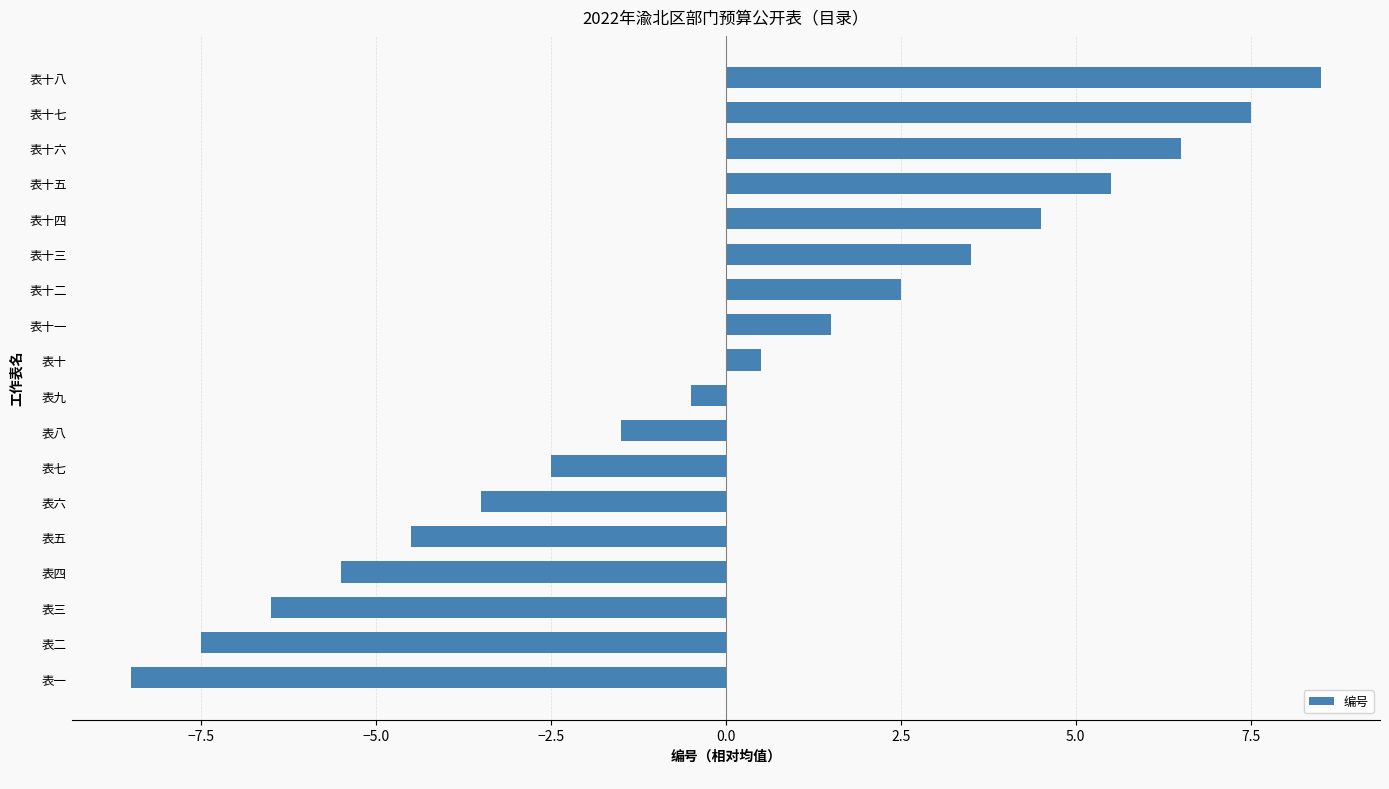

Are the bars grouped side by side (vs. stacked)?

No